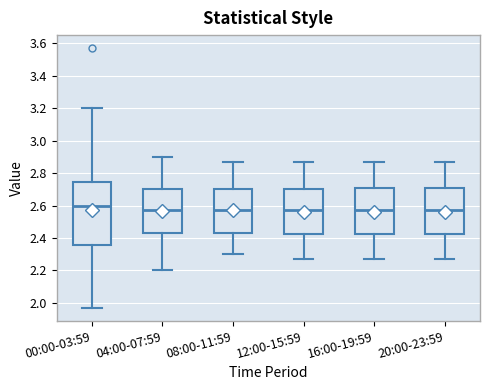

Comparing the boxes themselves (not the whiskers), which one is the tallest?

00:00-03:59